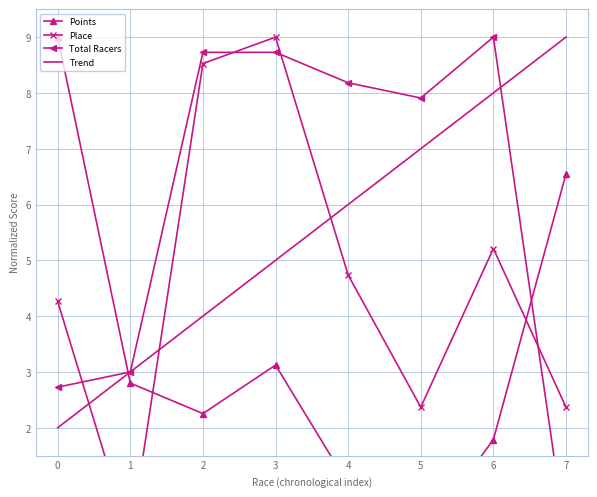

At which label does Place reach its peak?

3